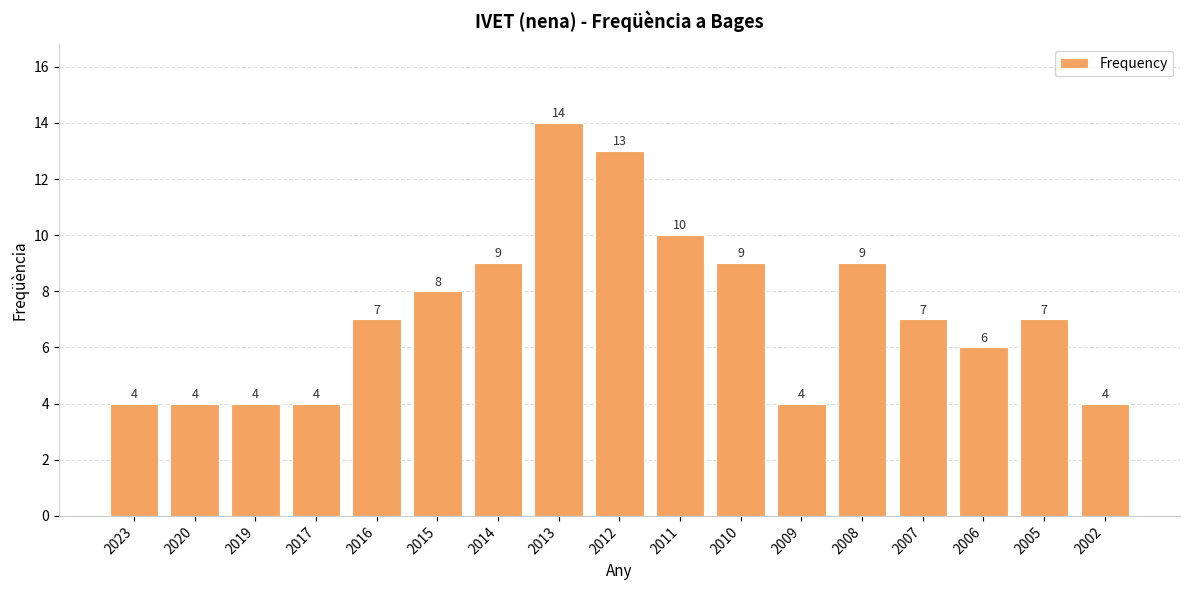

What is the sum of all values?

123